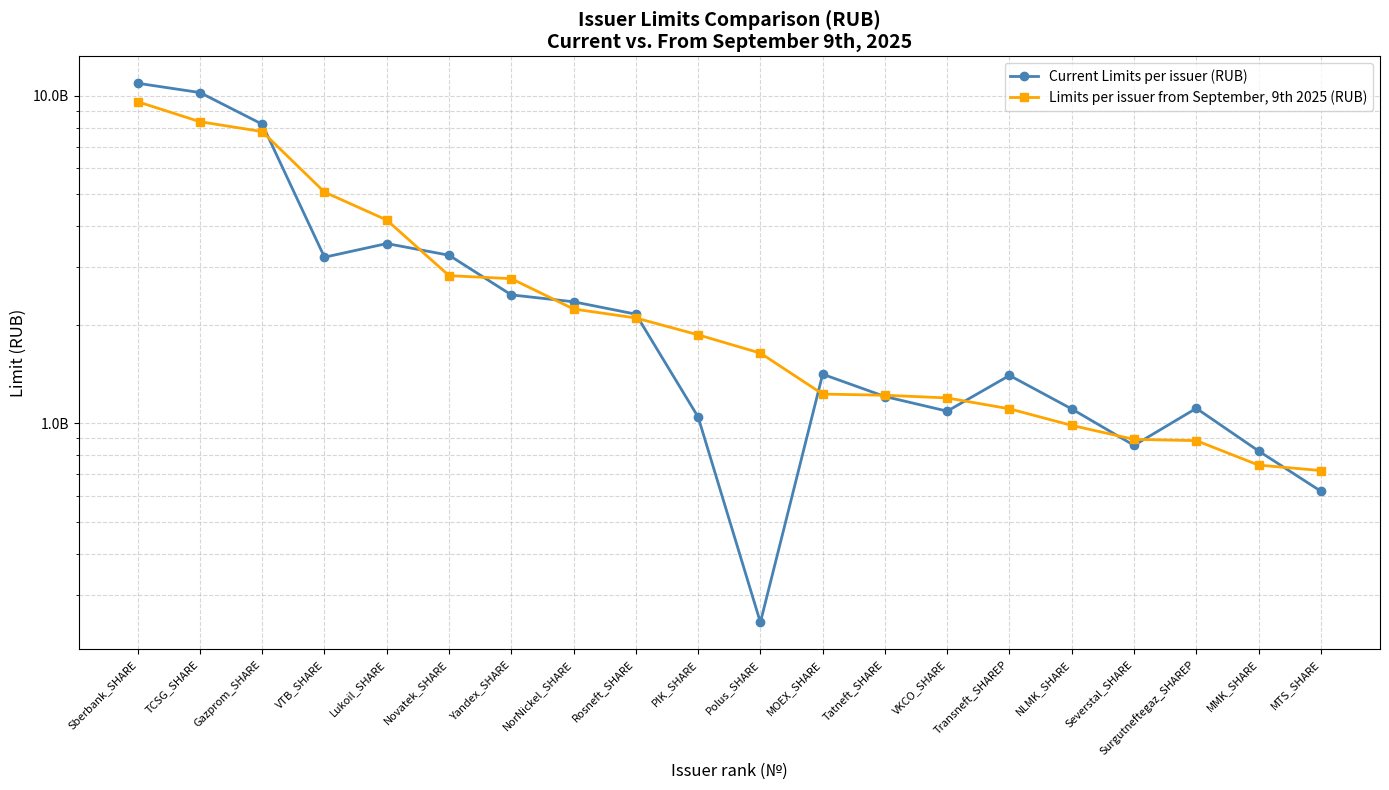

The Current Limits per issuer (RUB) series shows 426293750 at Surgutneftegaz_SHAREP. True or false?

False